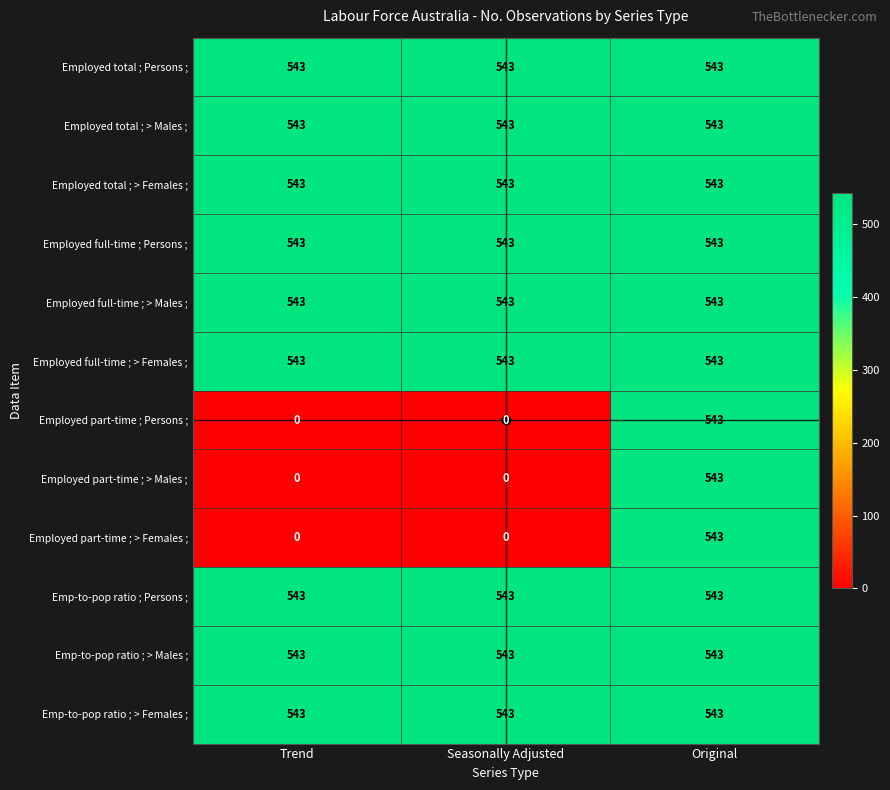

What is the sum of all Employed total ; > Females ; values?

1629